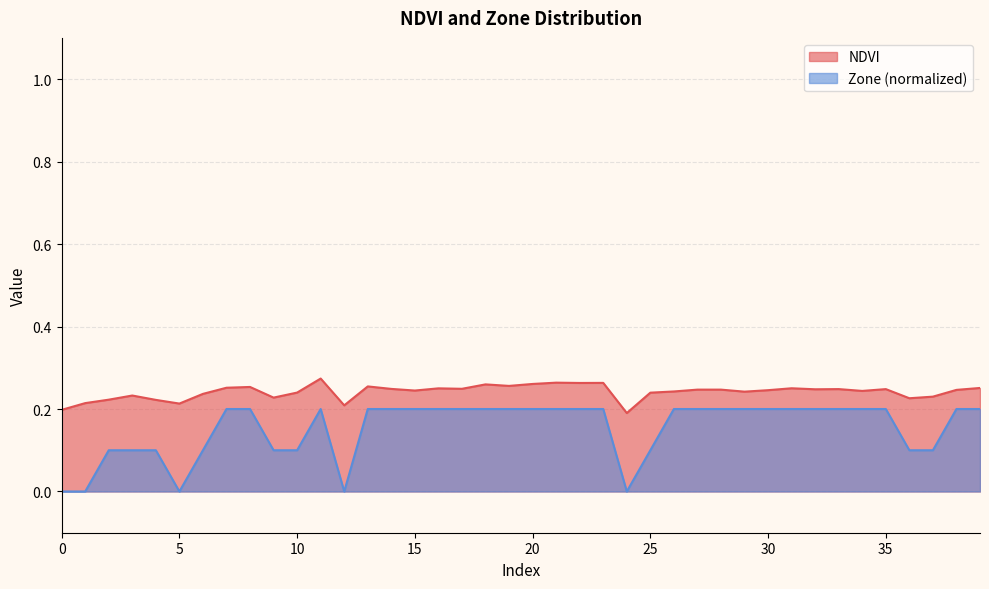

Reading left to right, list all the values displayed in this chart.

NDVI: 0.2	0.2	0.2	0.2	0.2	0.2	0.2	0.3	0.3	0.2	0.2	0.3	0.2	0.3	0.2	0.2	0.3	0.2	0.3	0.3	0.3	0.3	0.3	0.3	0.2	0.2	0.2	0.2	0.2	0.2	0.2	0.3	0.2	0.2	0.2	0.2	0.2	0.2	0.2	0.3
Zone: 0.0	0.0	0.1	0.1	0.1	0.0	0.1	0.2	0.2	0.1	0.1	0.2	0.0	0.2	0.2	0.2	0.2	0.2	0.2	0.2	0.2	0.2	0.2	0.2	0.0	0.1	0.2	0.2	0.2	0.2	0.2	0.2	0.2	0.2	0.2	0.2	0.1	0.1	0.2	0.2